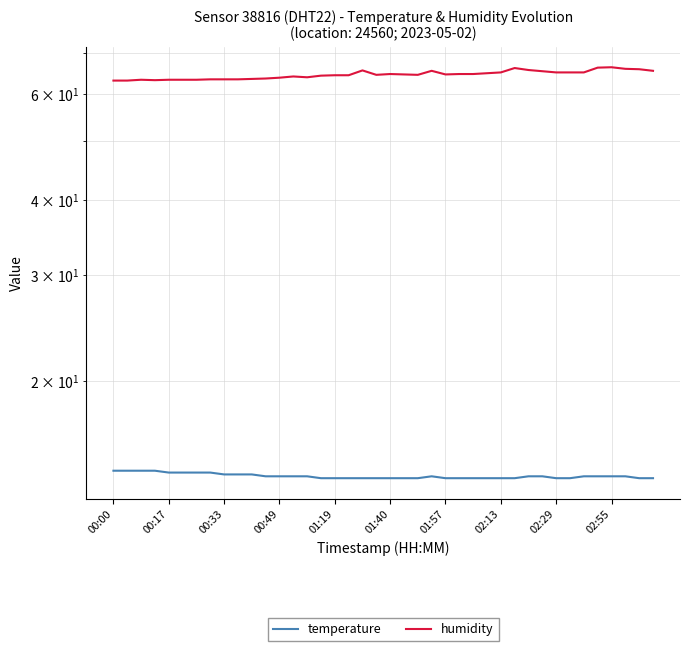

What is the maximum value shown in the chart?

66.4